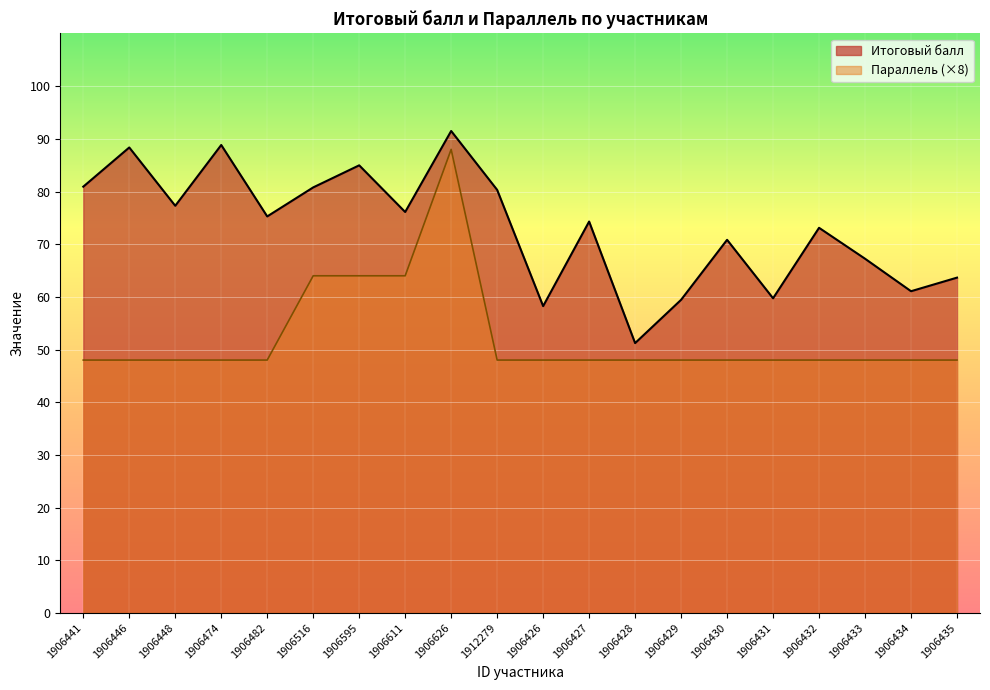

Rank the series at 1906474 from highest to lowest value.

Итоговый балл, Параллель (×8)